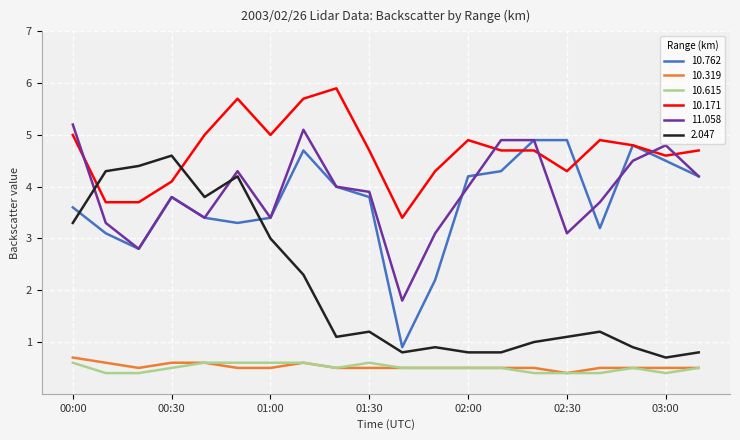

What is the maximum value for 10.762?

4.9